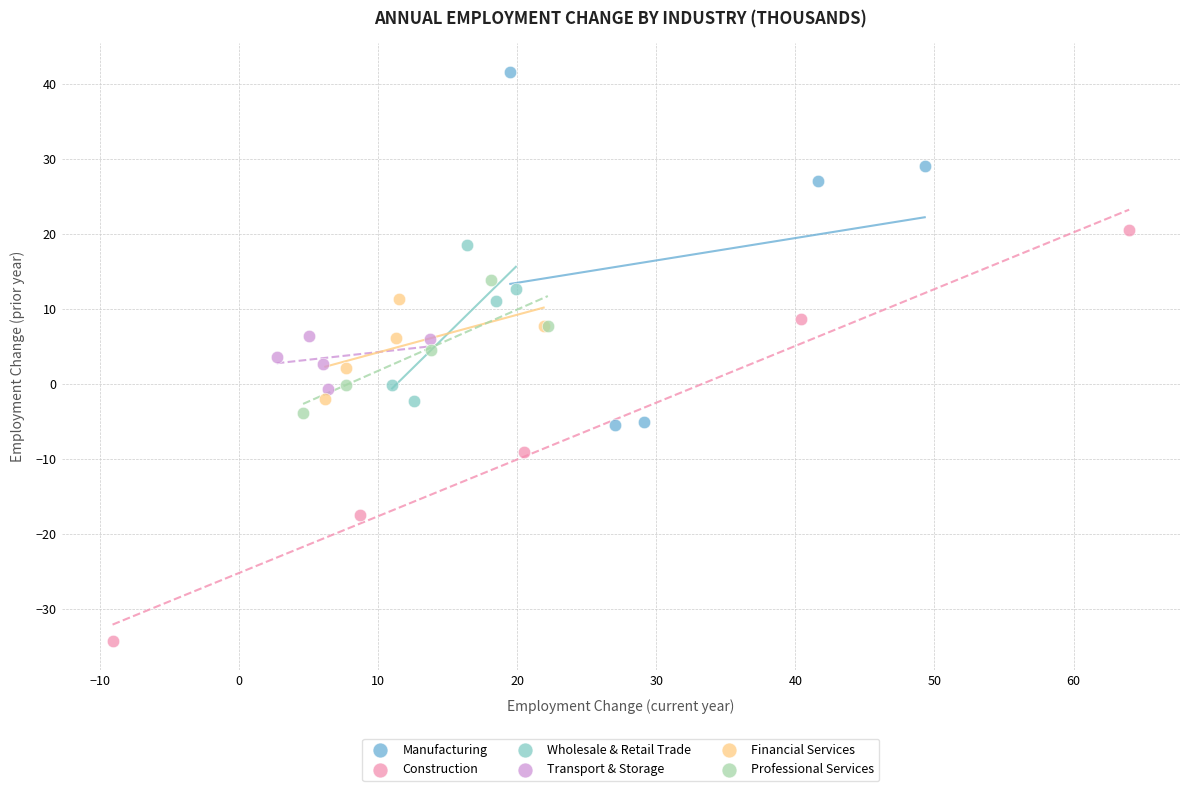

Which series contains the lowest Y value?

Construction